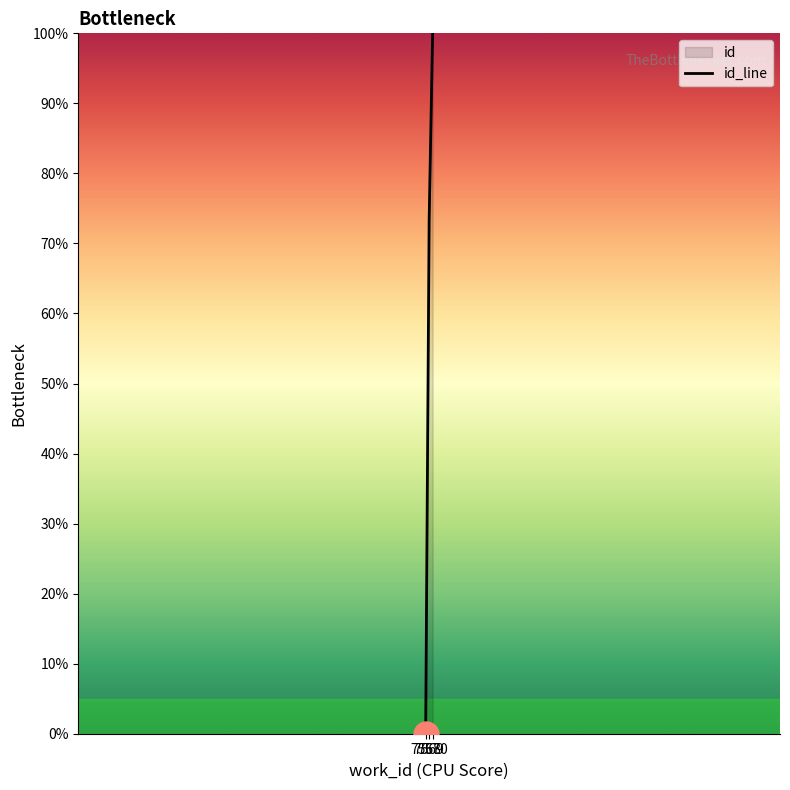

Reading right to left, what are all the values shown in this chart?

7570=100.0	7569=73.3	7568=0.0